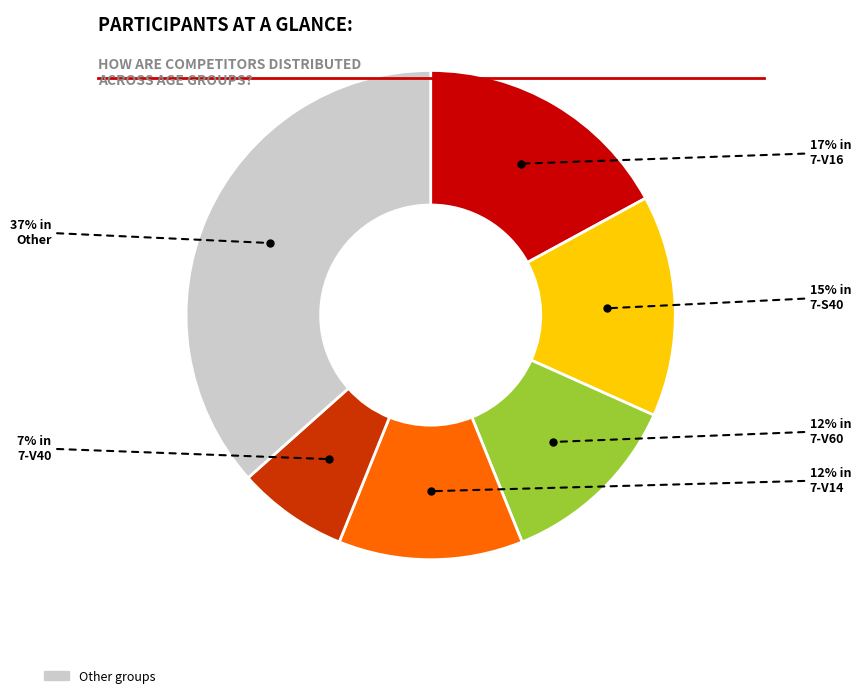

Is there a majority slice in this chart?

No